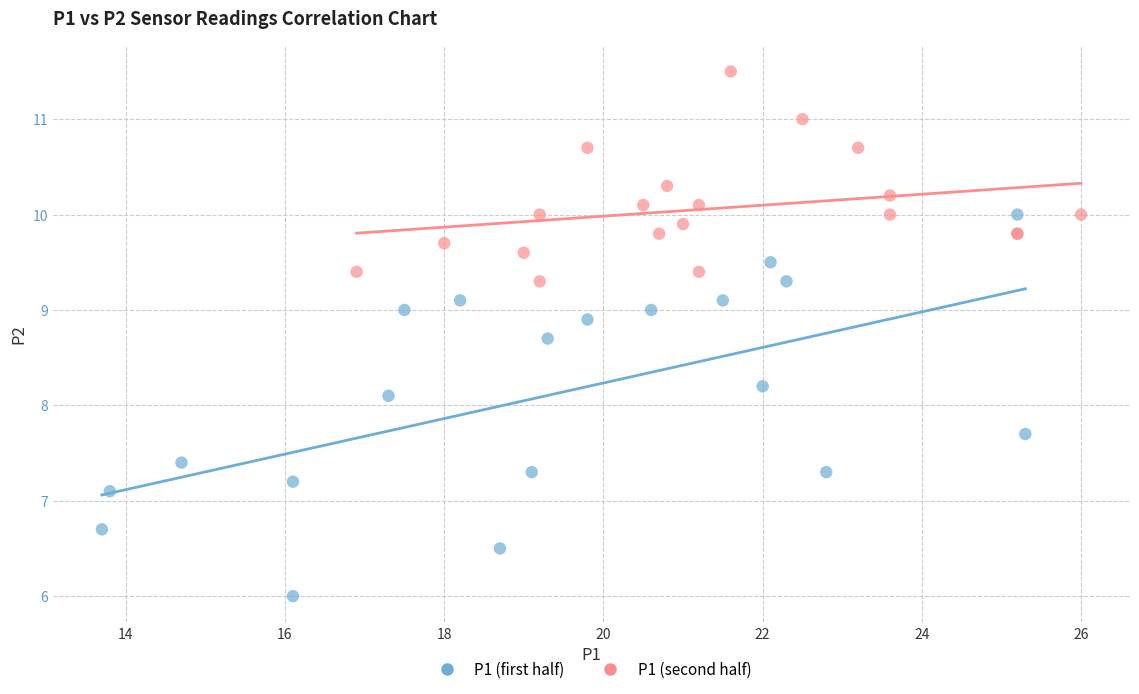

Which series reaches the maximum Y coordinate?

P1 (second half)